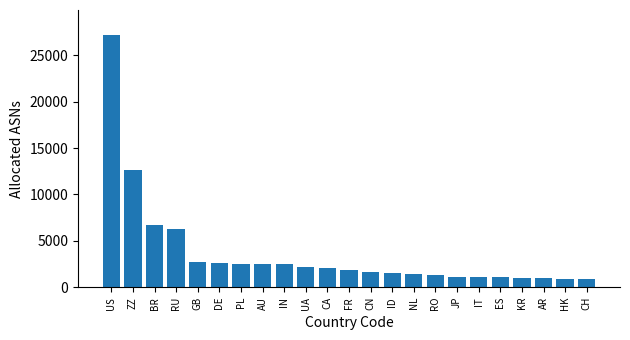

At which label is the value closest to 14043?

ZZ